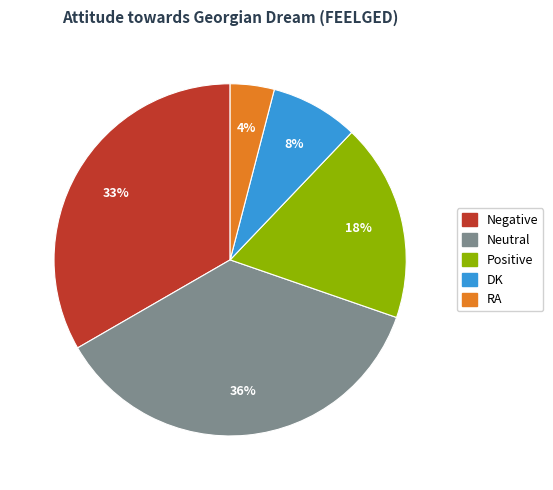

True or false: Positive accounts for 18% of the total.

True